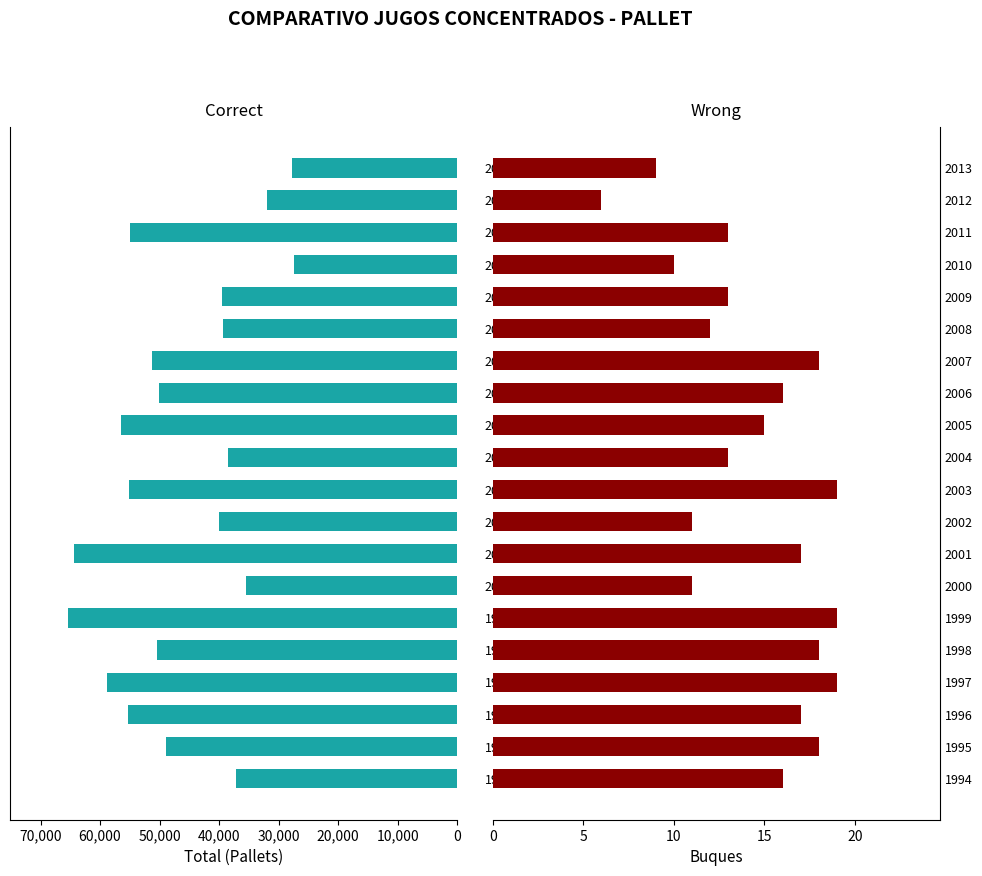

What is the smallest value displayed?

6.0